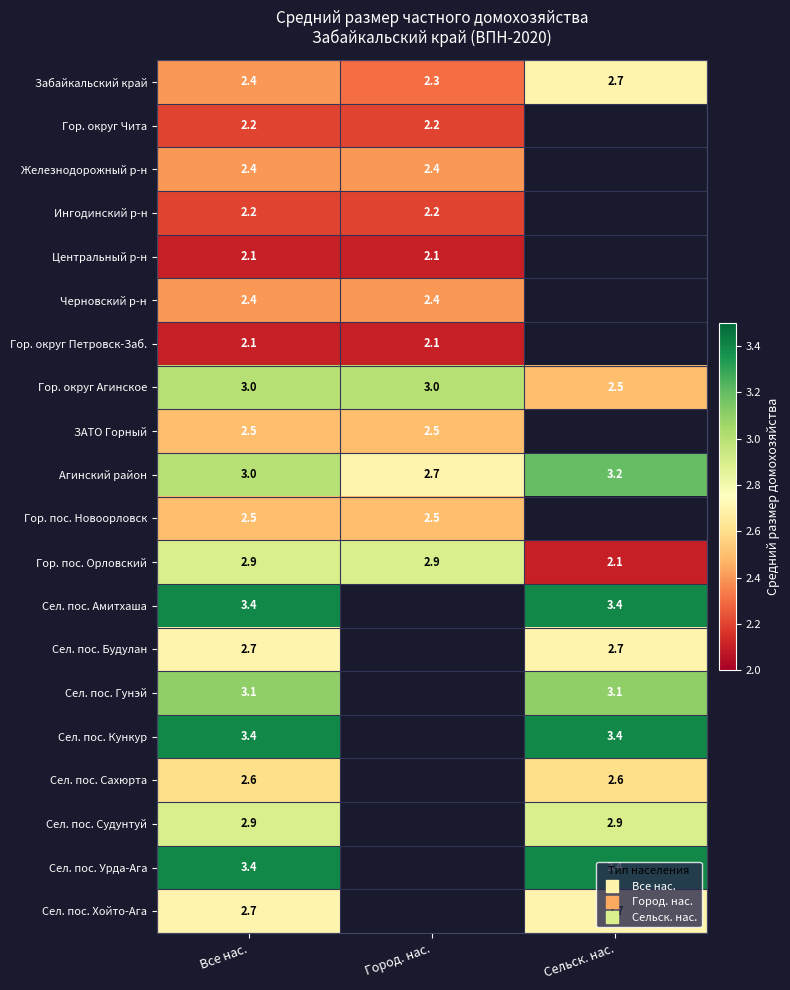

How many positive values does the Сел. пос. Урда-Ага series have?

2